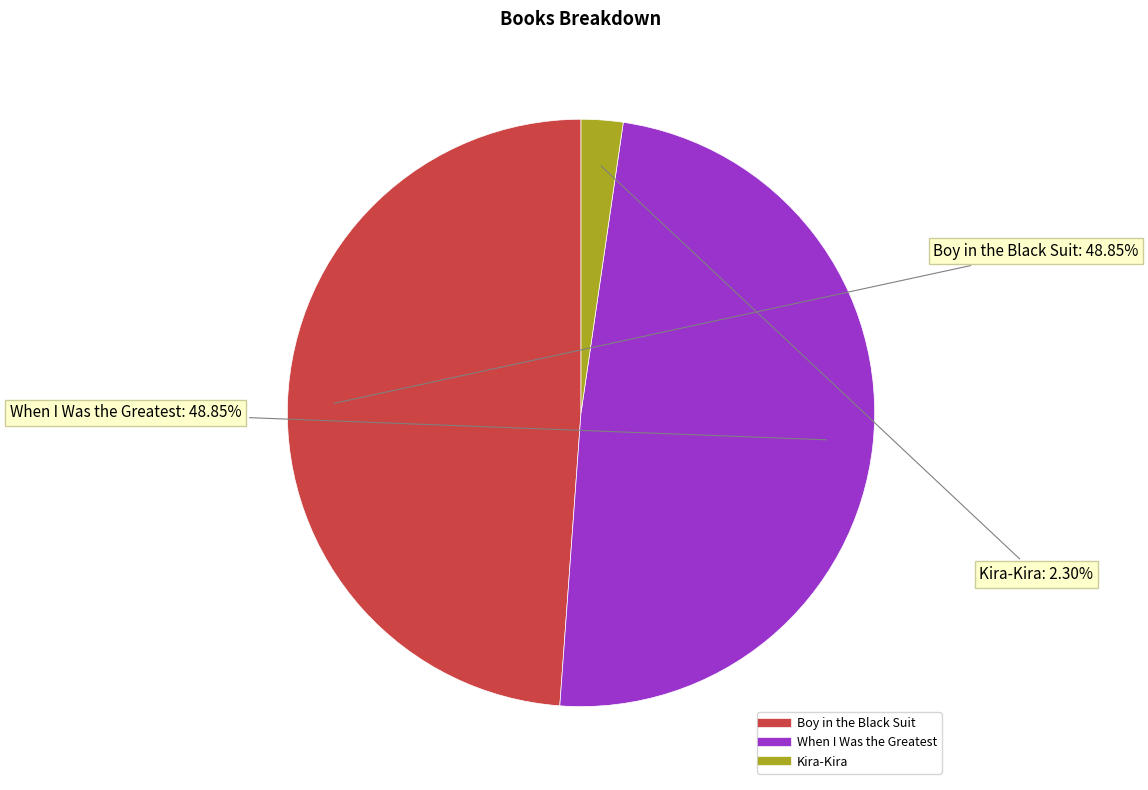

Do Boy in the Black Suit and When I Was the Greatest together represent more than half of the pie?

Yes